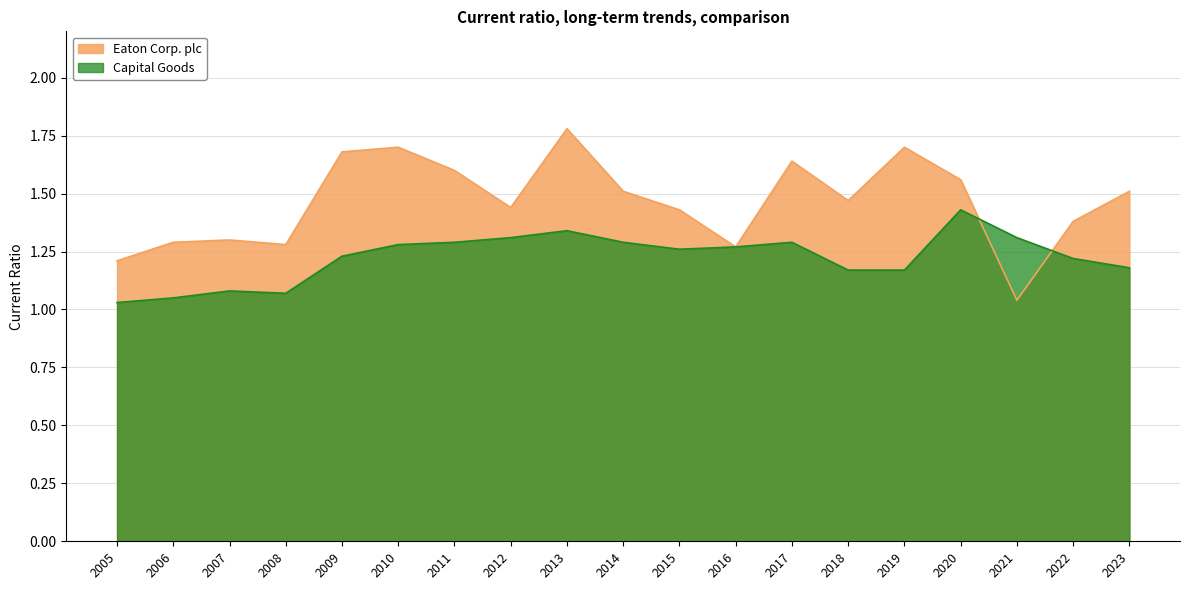

Which has a higher value, 2013 or 2019?

2013